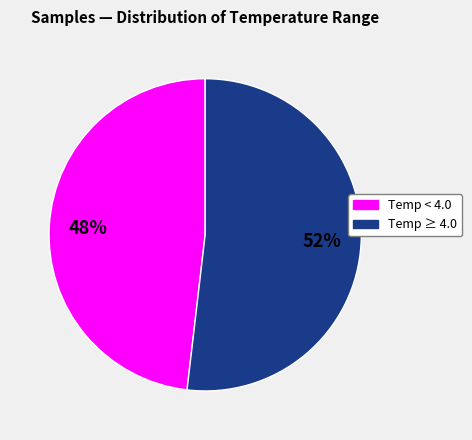

Does any single category account for the majority?

Yes